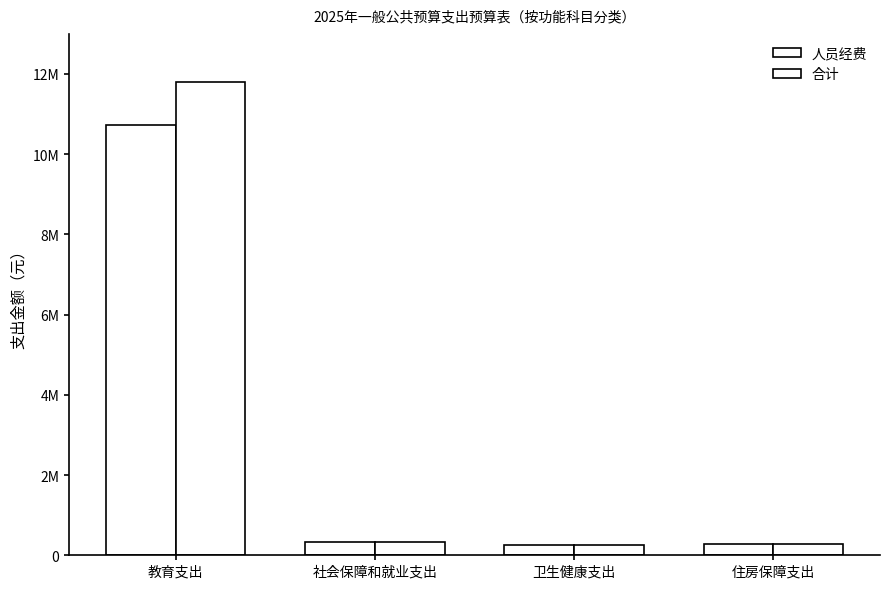

Rank the series by their average value, from lowest to highest.

人员经费, 合计